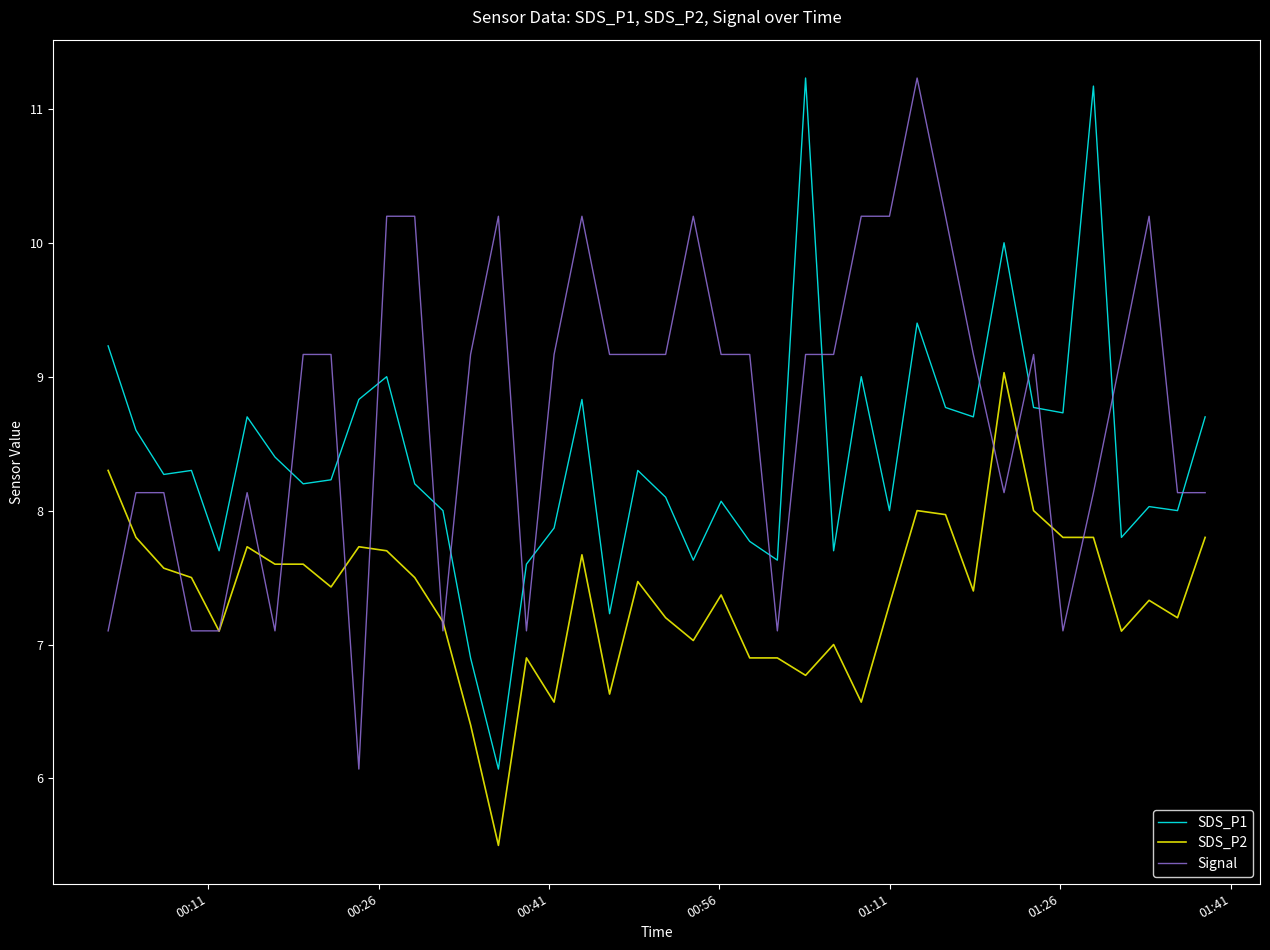

What is the smallest value displayed?

5.5